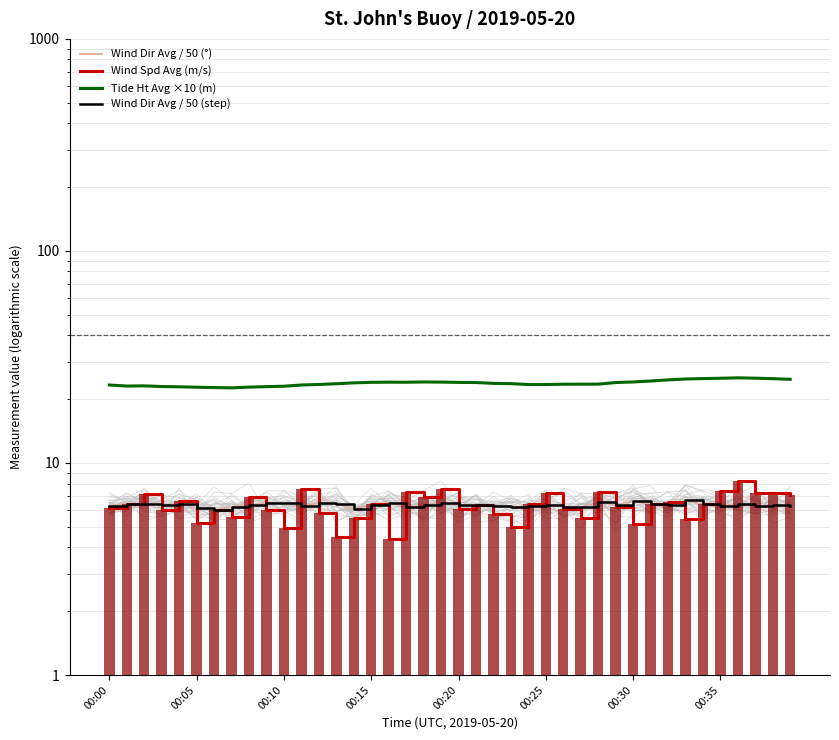

Reading right to left, what are all the values shown in this chart?

Wind Dir Avg (scaled): 6.3	6.3	6.3	6.4	6.3	6.4	6.7	6.3	6.4	6.6	6.3	6.5	6.2	6.2	6.3	6.3	6.2	6.3	6.3	6.3	6.5	6.3	6.2	6.5	6.3	6.1	6.4	6.5	6.3	6.4	6.5	6.4	6.2	6.0	6.1	6.4	6.3	6.4	6.4	6.3
Tide Ht Avg (×10 m): 24.8	25.0	25.1	25.2	25.1	25.0	24.9	24.6	24.4	24.1	23.9	23.5	23.5	23.5	23.4	23.4	23.7	23.7	23.9	24.0	24.1	24.1	24.0	24.0	24.0	23.9	23.6	23.5	23.3	23.0	22.9	22.8	22.6	22.7	22.8	22.9	22.9	23.1	23.1	23.3
Wind Dir Avg (÷50 °): 6.3	6.3	6.3	6.4	6.3	6.4	6.7	6.3	6.4	6.6	6.3	6.5	6.2	6.2	6.3	6.3	6.2	6.3	6.3	6.3	6.5	6.3	6.2	6.5	6.3	6.1	6.4	6.5	6.3	6.4	6.5	6.4	6.2	6.0	6.1	6.4	6.3	6.4	6.4	6.3
Wind Spd Avg (m/s): 7.0	7.2	7.2	8.2	7.3	6.4	5.4	6.5	6.4	5.1	6.2	7.3	5.5	6.1	7.2	6.4	5.0	5.7	6.3	6.0	7.6	6.9	7.3	4.4	6.4	5.5	4.5	5.8	7.5	4.9	6.0	6.9	5.5	6.0	5.2	6.6	6.0	7.2	6.4	6.2